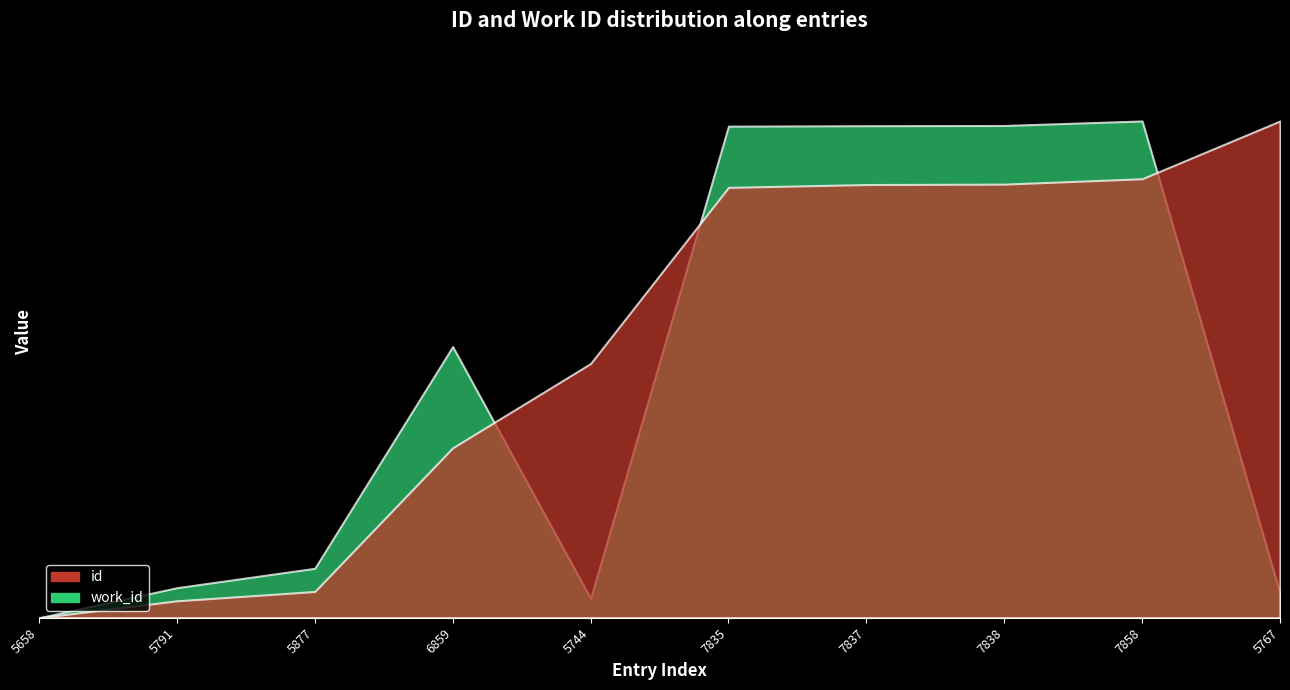

Which series has the largest range (max minus min)?

id